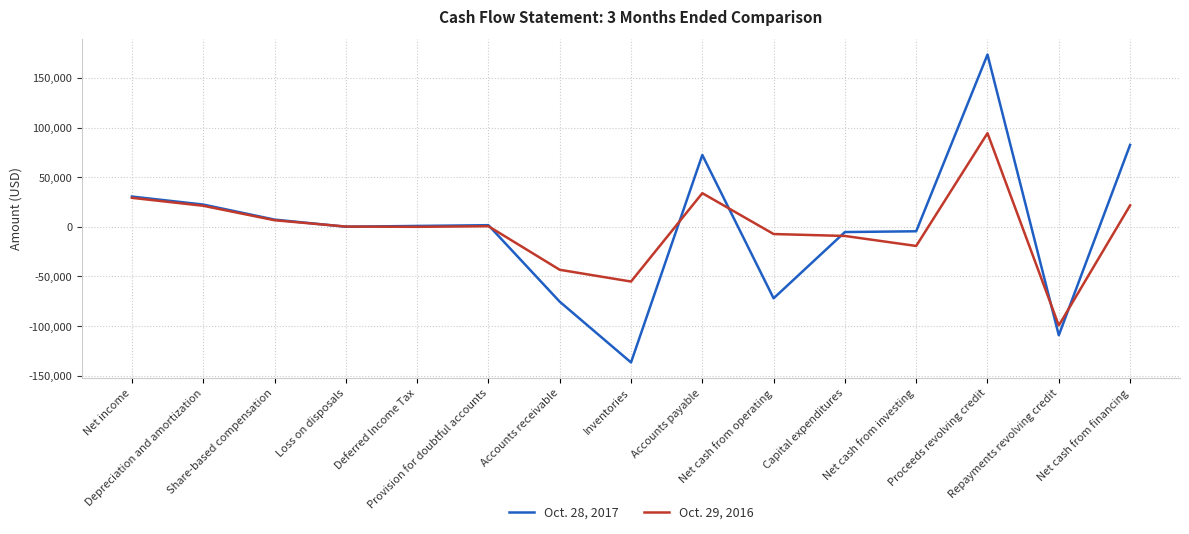

True or false: Oct. 28, 2017 has more than 0 points higher than both neighbors.

True